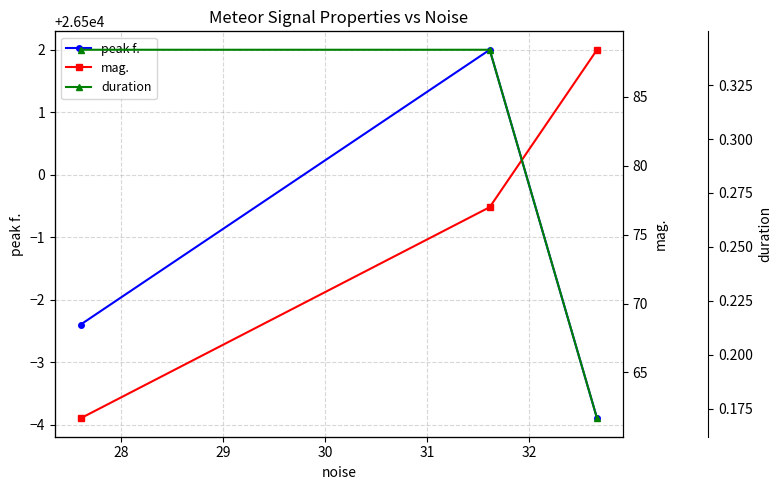

What is the maximum value for peak f.?

26502.0